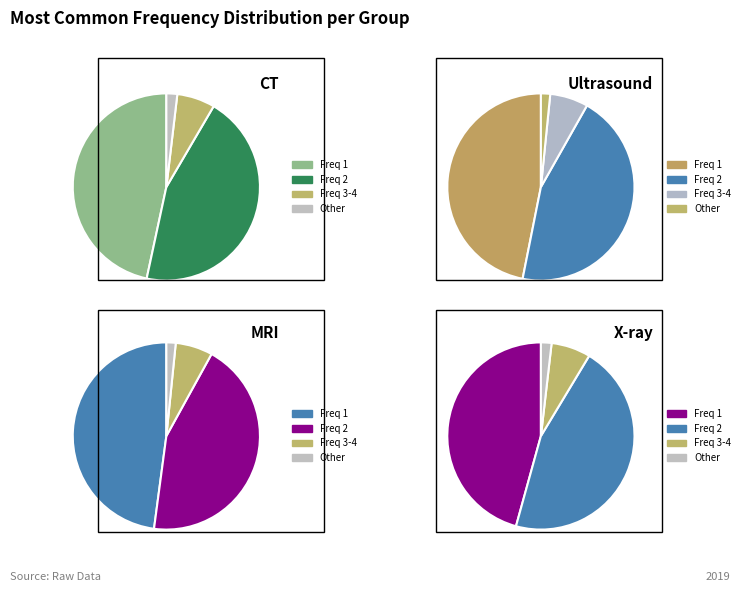

Is there any slice that represents more than half of the pie?

No